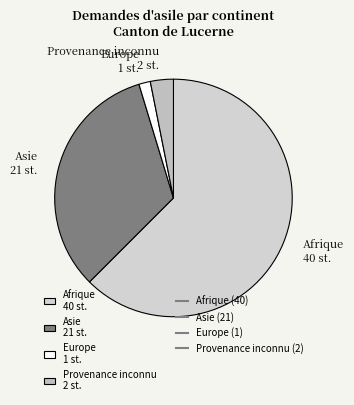

Which category has the biggest portion of the pie?

Afrique 40 st.